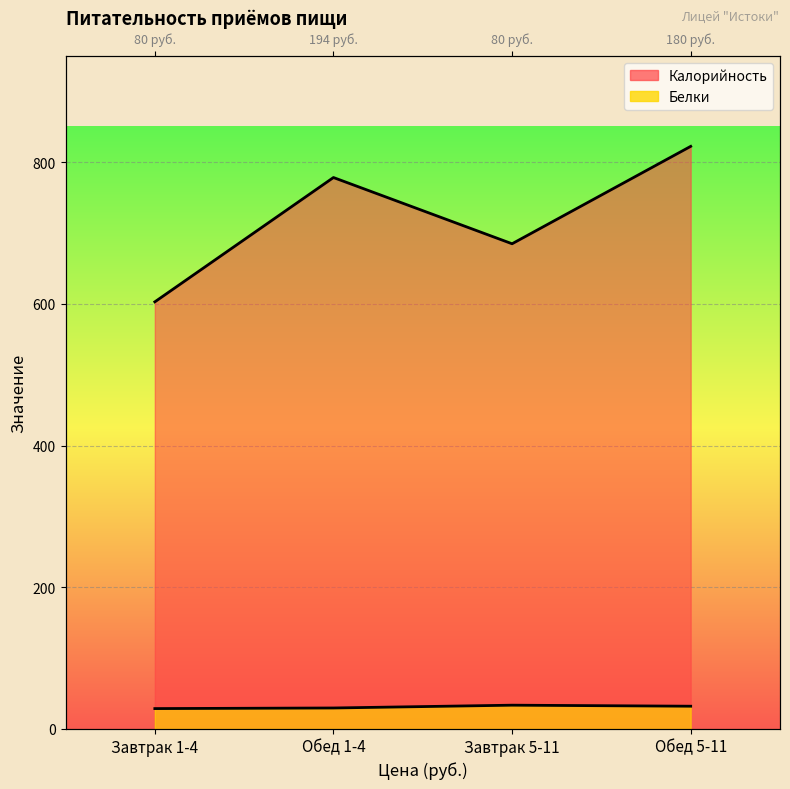

What is the sum of all Белки values?

124.2